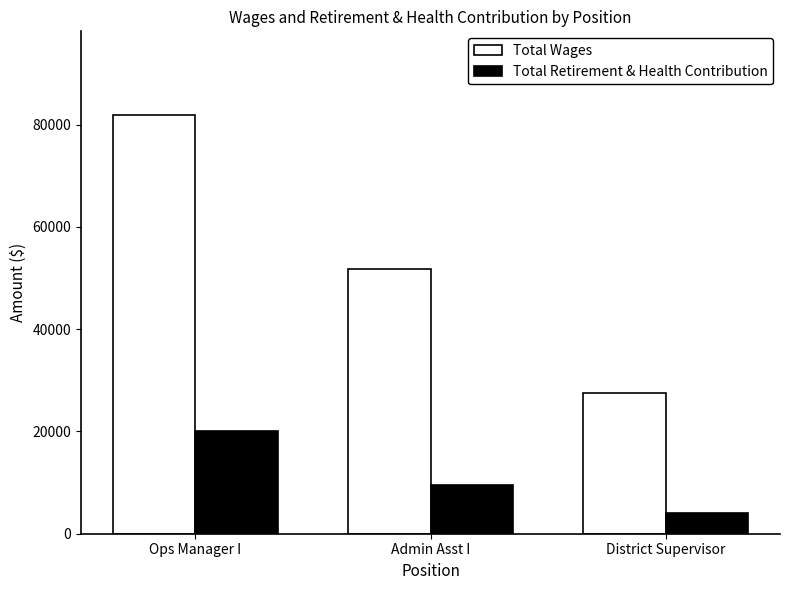

How many values in the Total Retirement & Health Contribution series are below 9571?

1